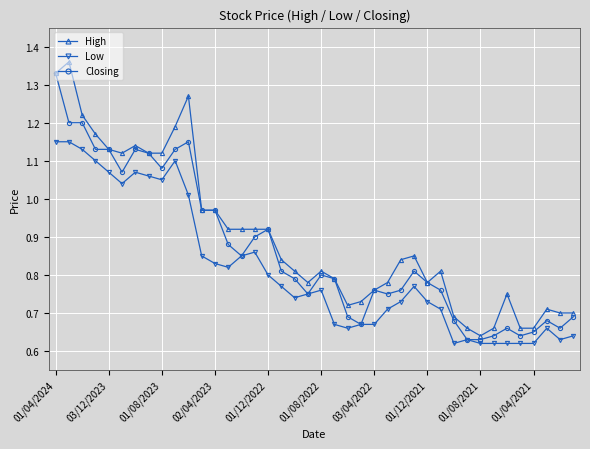

What are all the series names shown in the legend?

High, Low, Closing